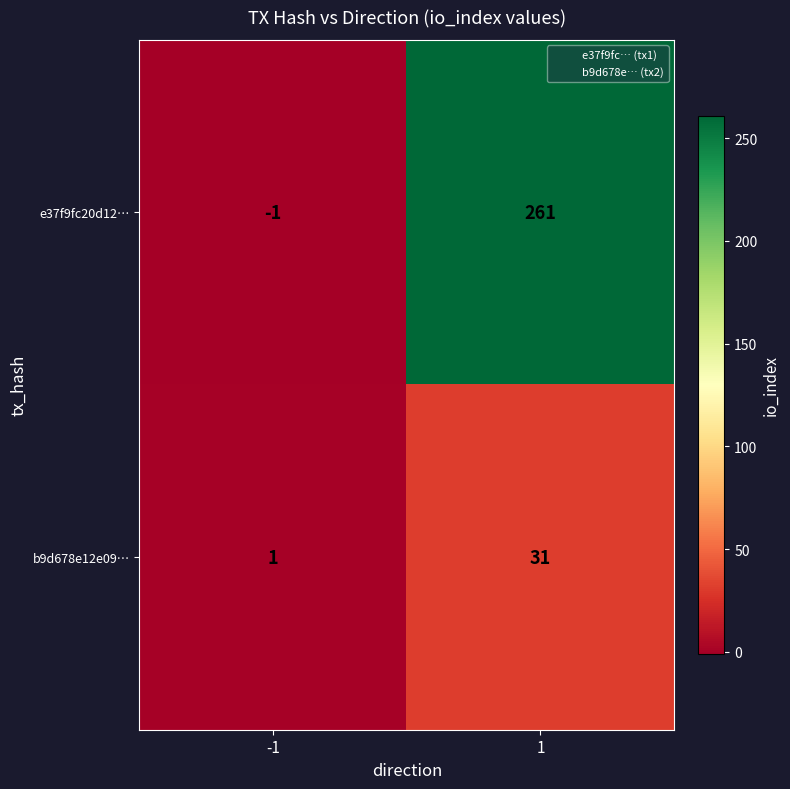

What is the difference between the maximum and minimum values in the b9d678e12e09… series?

30